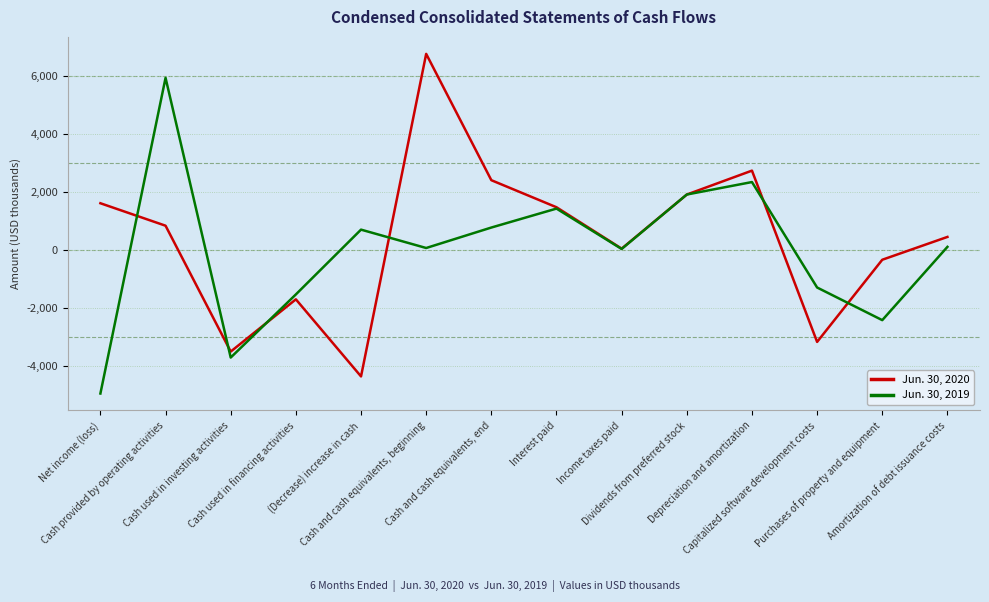

At Capitalized software development costs, list the series in order from largest to smallest.

Jun. 30, 2019, Jun. 30, 2020